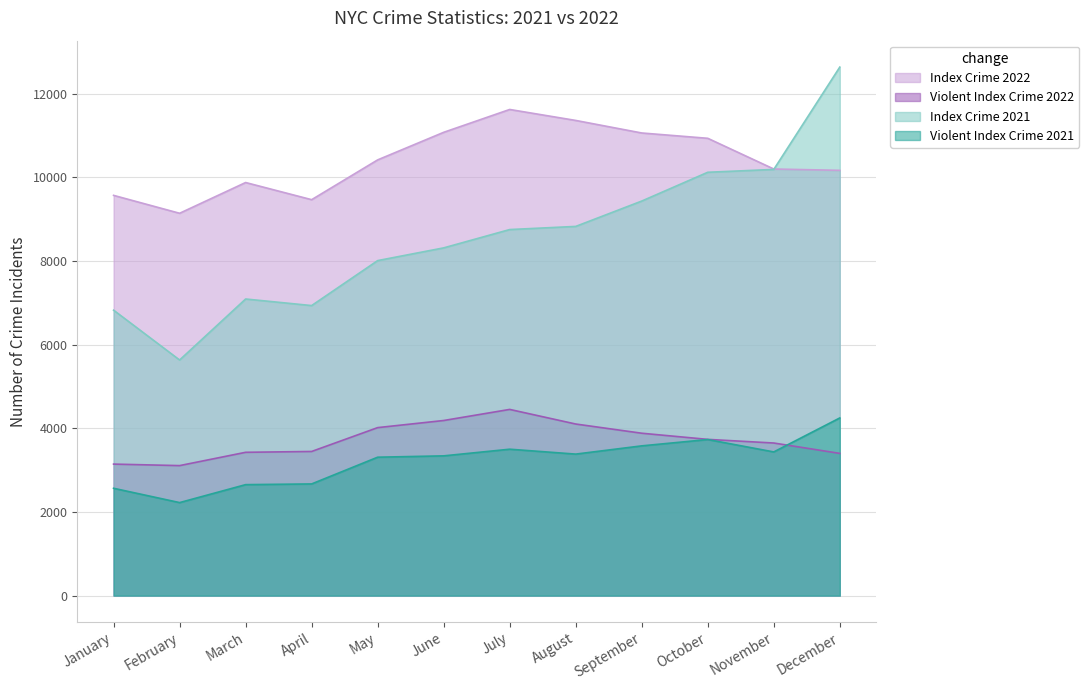

Rank the series by their maximum value, from lowest to highest.

Violent Index Crime 2021, Violent Index Crime 2022, Index Crime 2022, Index Crime 2021